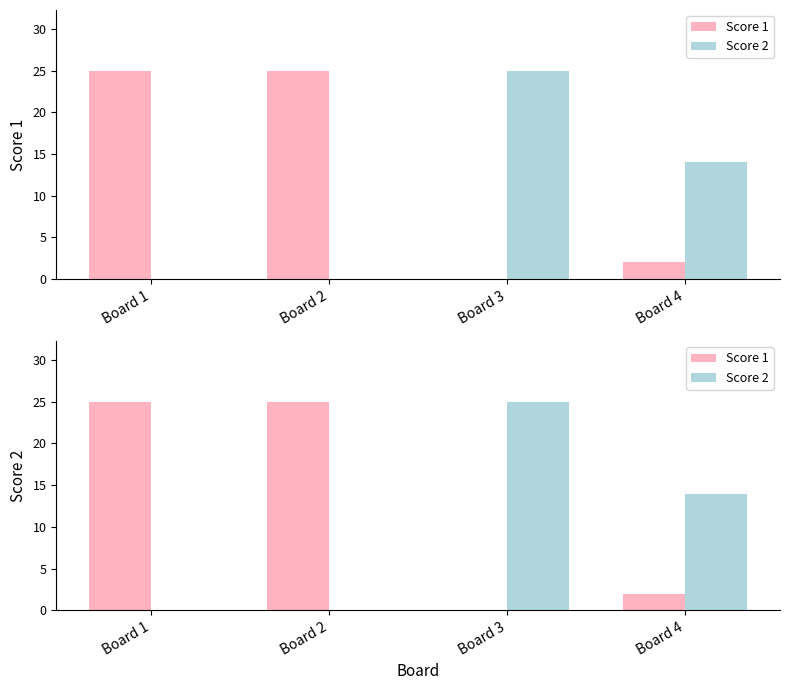

Is the value of Score 1 at Board 2 greater than the value of Score 2 at Board 1?

Yes